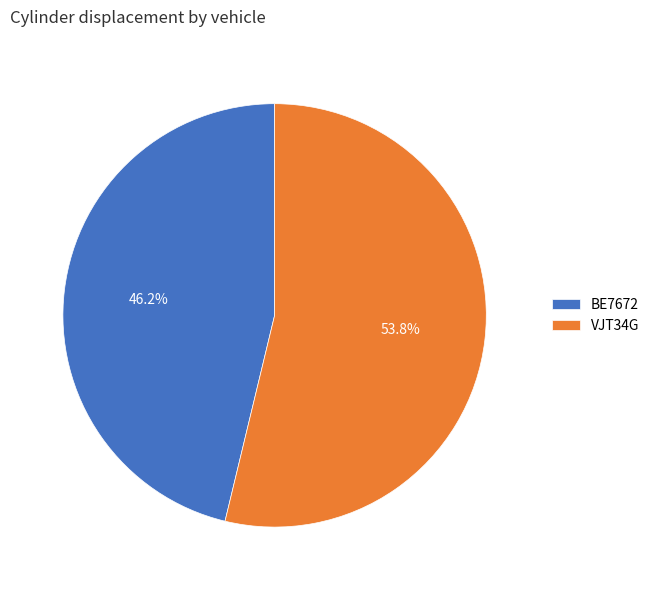

Rank the categories by value from lowest to highest.

BE7672, VJT34G